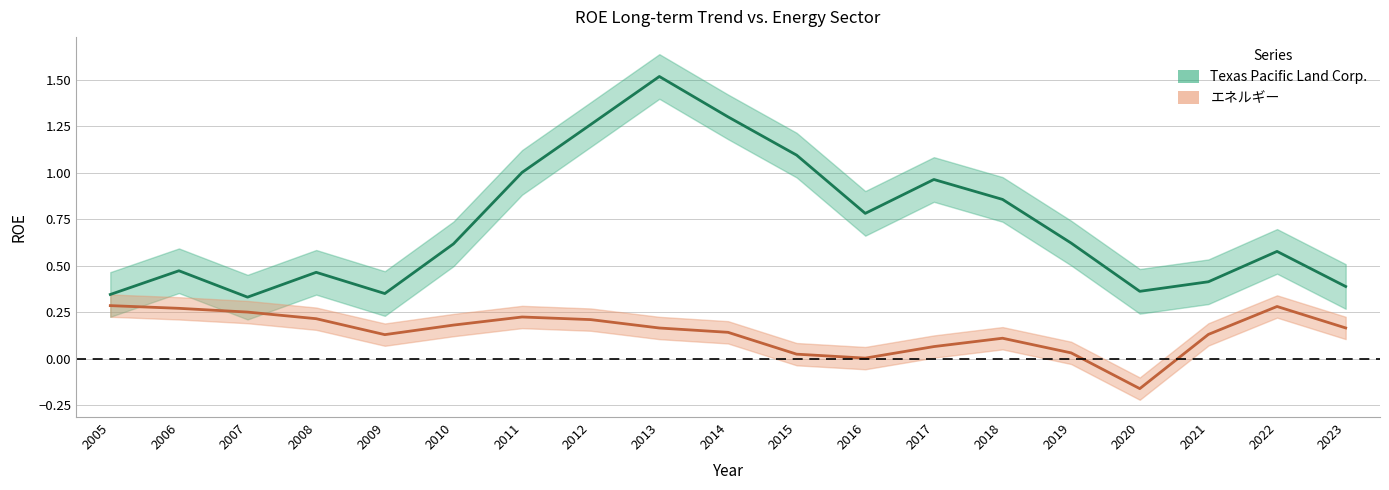

Reading left to right, what are all the values shown in this chart?

Texas Pacific Land Corp.: 2005=0.3	2006=0.5	2007=0.3	2008=0.5	2009=0.4	2010=0.6	2011=1.0	2012=1.3	2013=1.5	2014=1.3	2015=1.1	2016=0.8	2017=1.0	2018=0.9	2019=0.6	2020=0.4	2021=0.4	2022=0.6	2023=0.4
エネルギー: 2005=0.3	2006=0.3	2007=0.3	2008=0.2	2009=0.1	2010=0.2	2011=0.2	2012=0.2	2013=0.2	2014=0.1	2015=0.0	2016=0.0	2017=0.1	2018=0.1	2019=0.0	2020=-0.2	2021=0.1	2022=0.3	2023=0.2